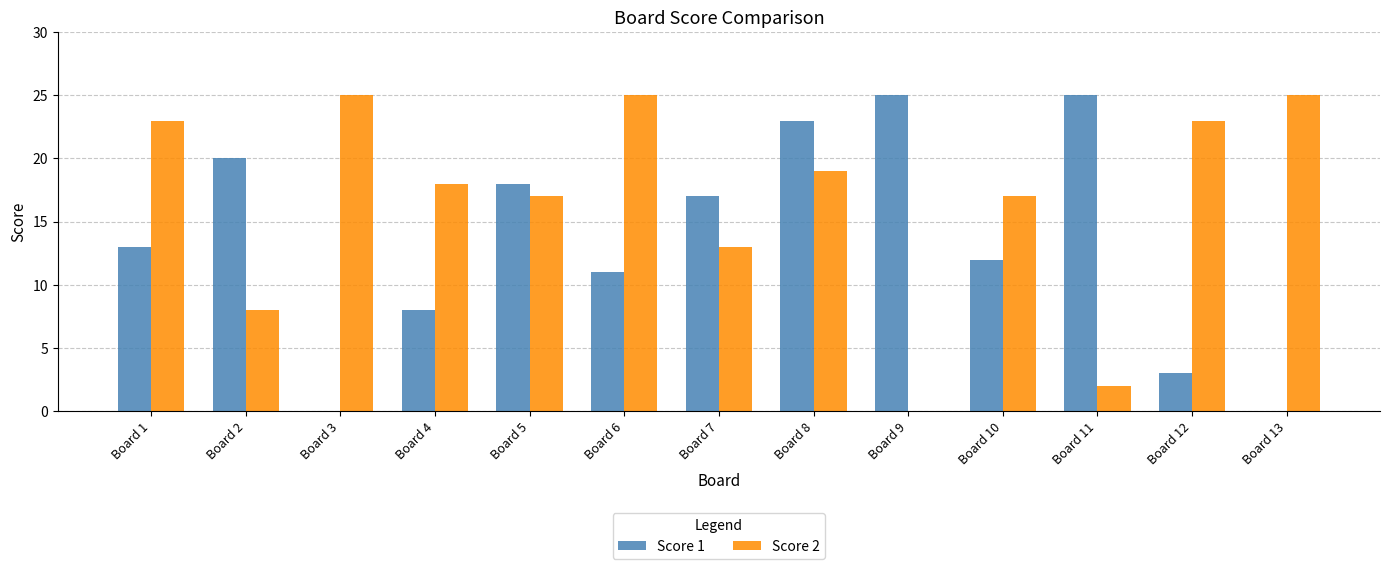

Between Board 4 and Board 8, which series saw the biggest shift?

Score 1